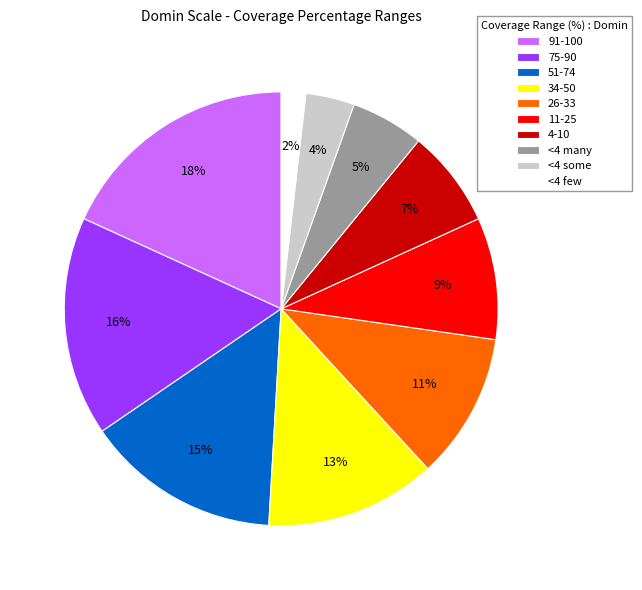

What is the ratio of the value at <4 some to the value at 34-50?

0.3